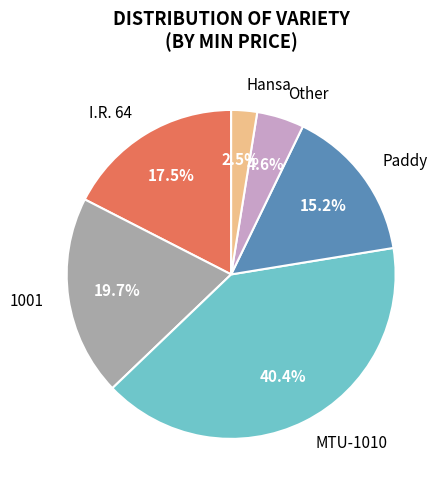

Approximately how many times larger is the value at 1001 compared to I.R. 64?

1.1